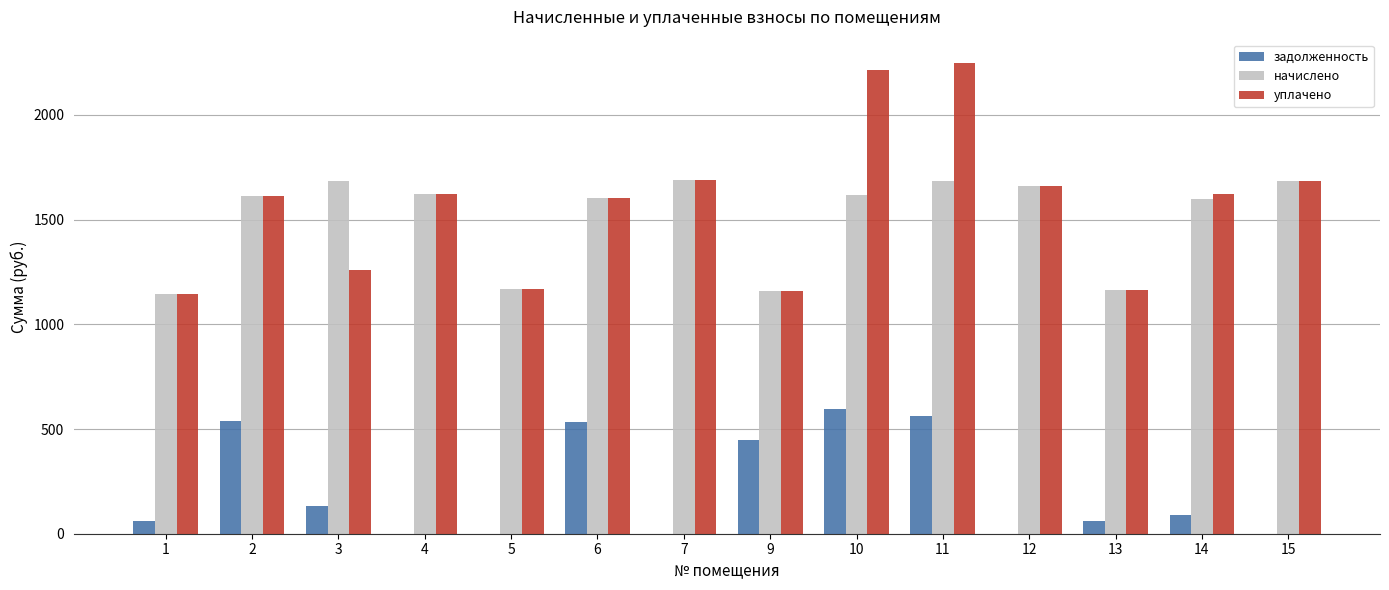

What is the maximum value for задолженность?

597.7